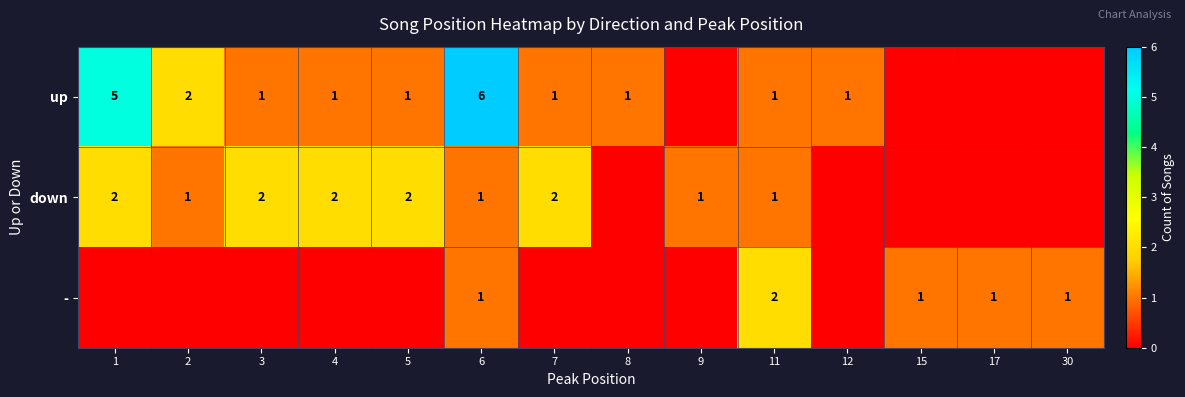

Between 6 and 3, which is larger?

6